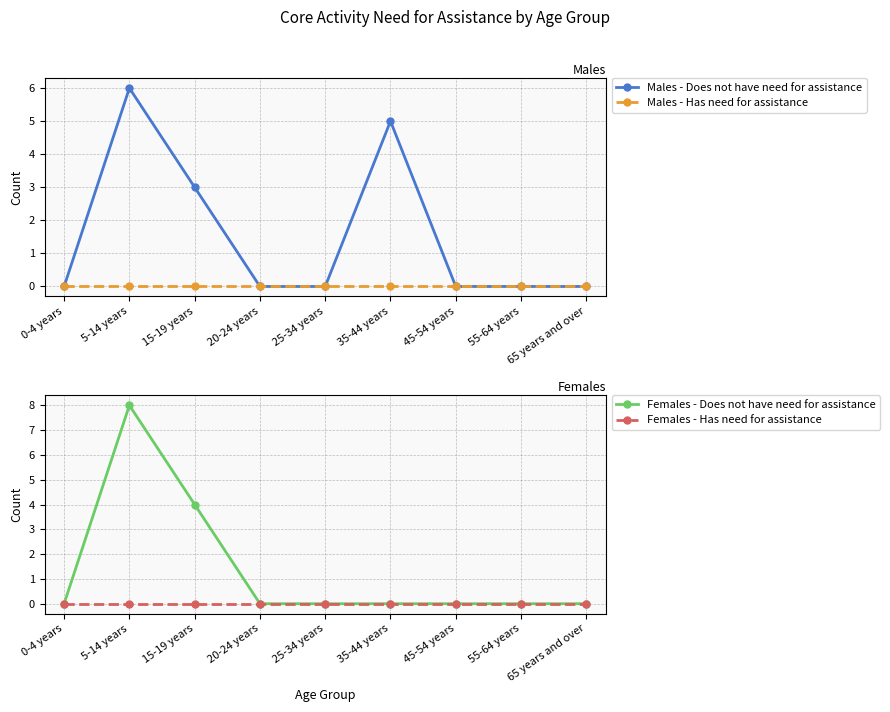

True or false: Females - Has need for assistance and Males - Has need for assistance intersect in this chart.

False